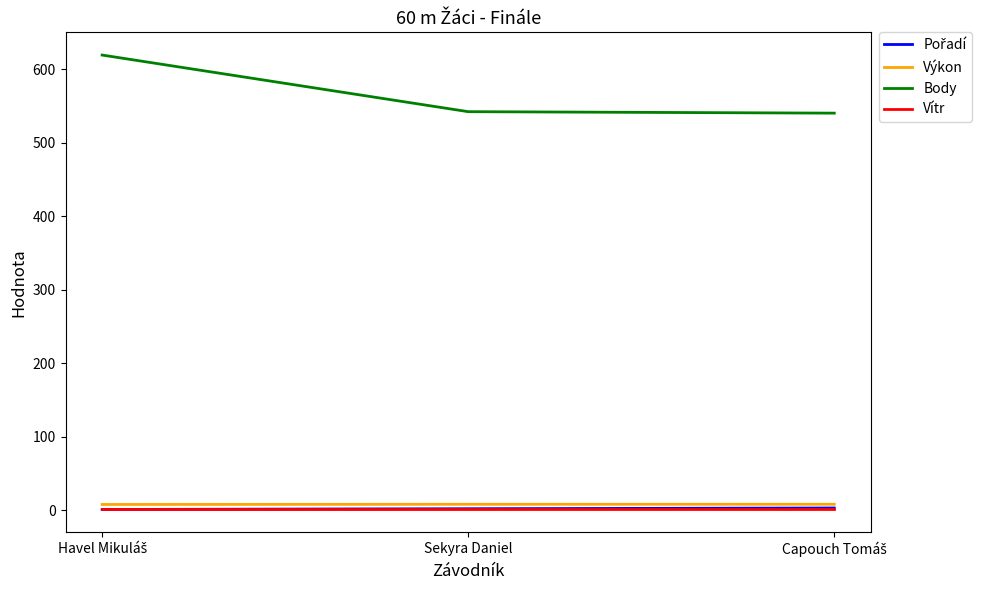

Does the chart have visible grid lines?

No